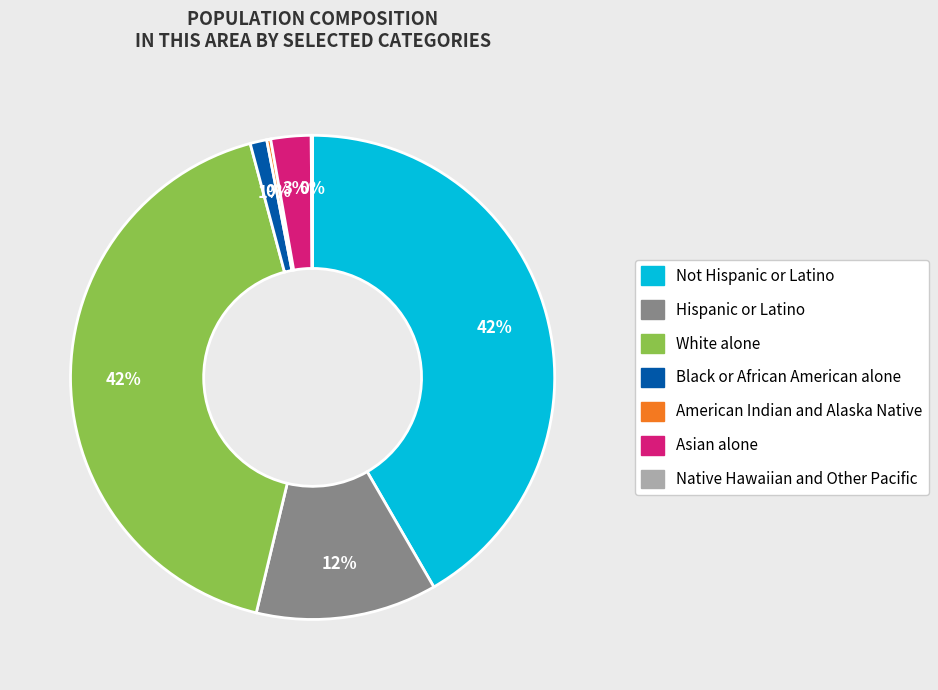

Is there any slice that represents more than half of the pie?

No